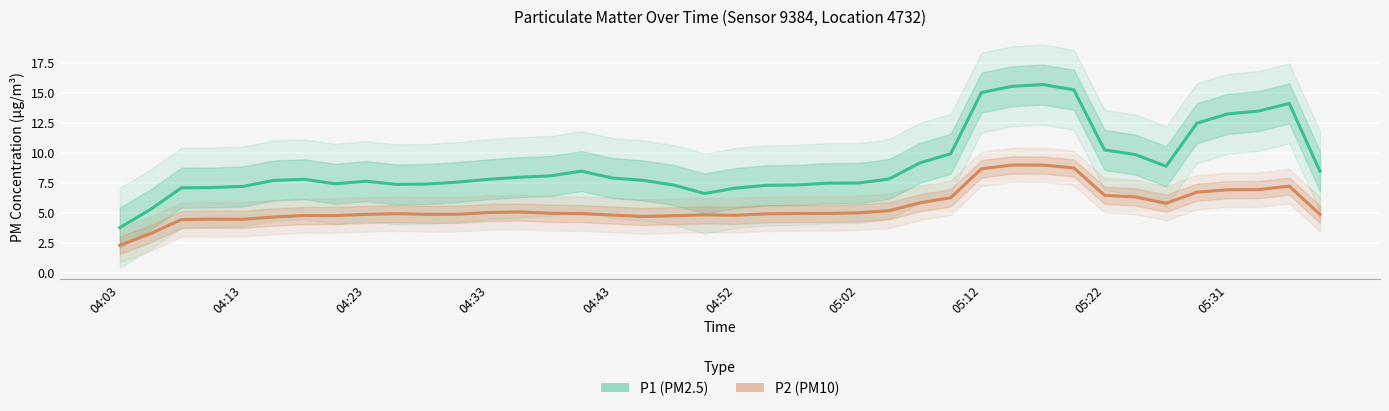

What is the sum of the P2 values at 35 and 37?

13.6